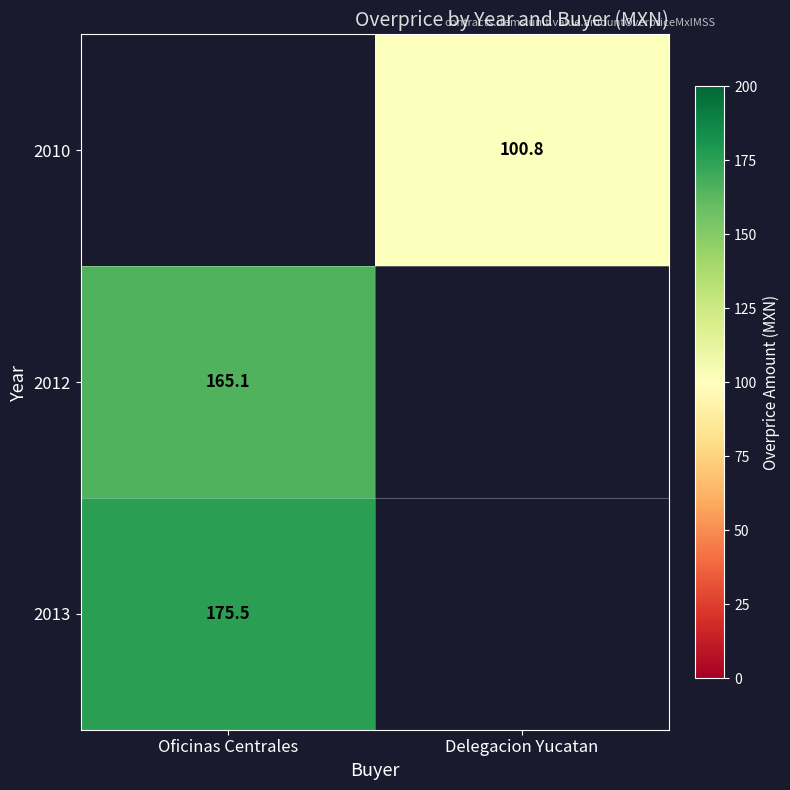

The value of 2010 at Delegacion Yucatan is 46.8. True or false?

False